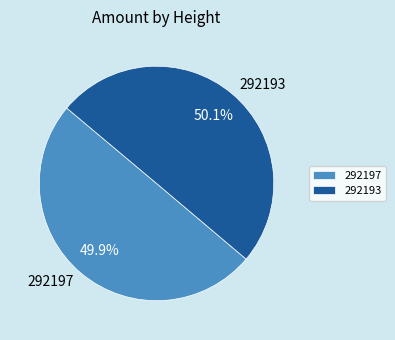

The 292193 slice represents 50% of the pie. True or false?

True